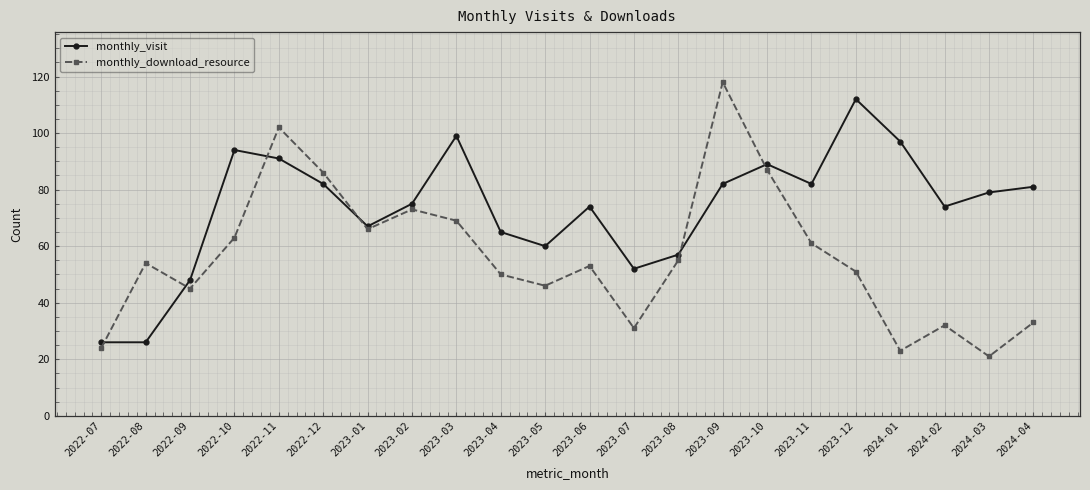

What is the difference between the maximum and minimum values in the monthly_download_resource series?

97